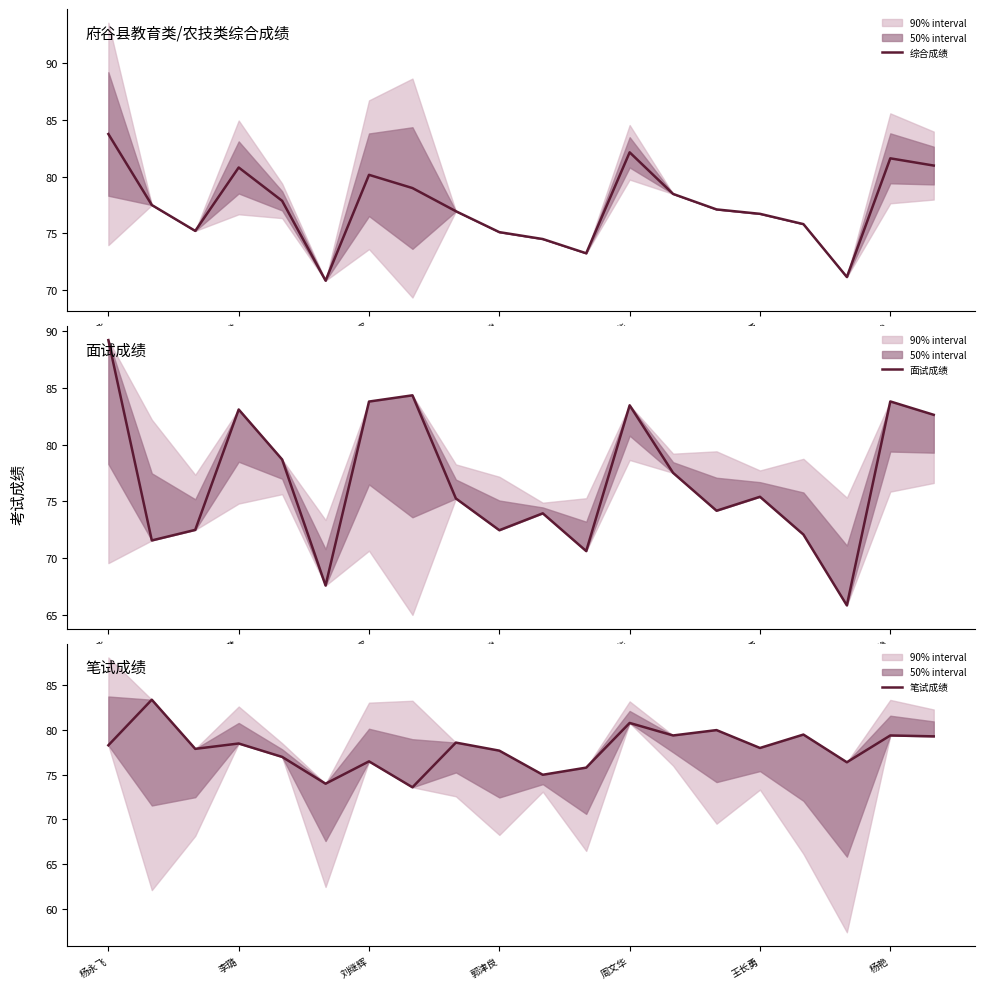

What is the maximum value for 综合成绩?

83.8